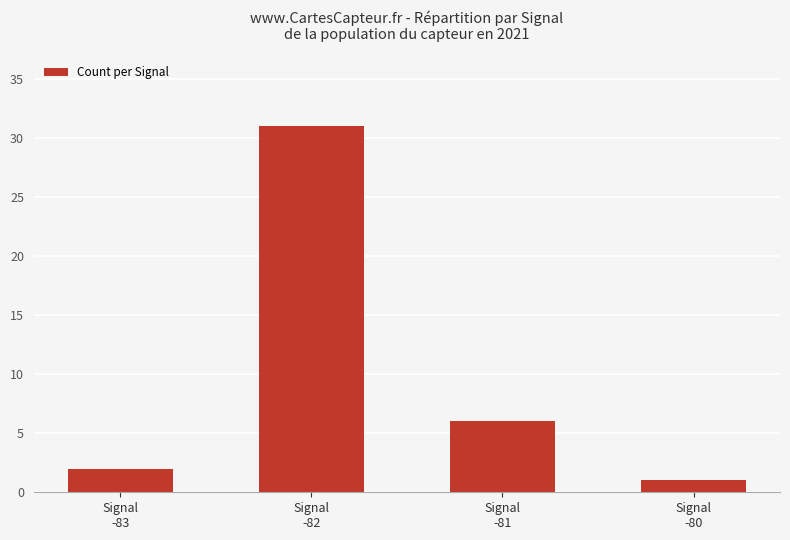

What is the value of the 2nd bar from the left?

31